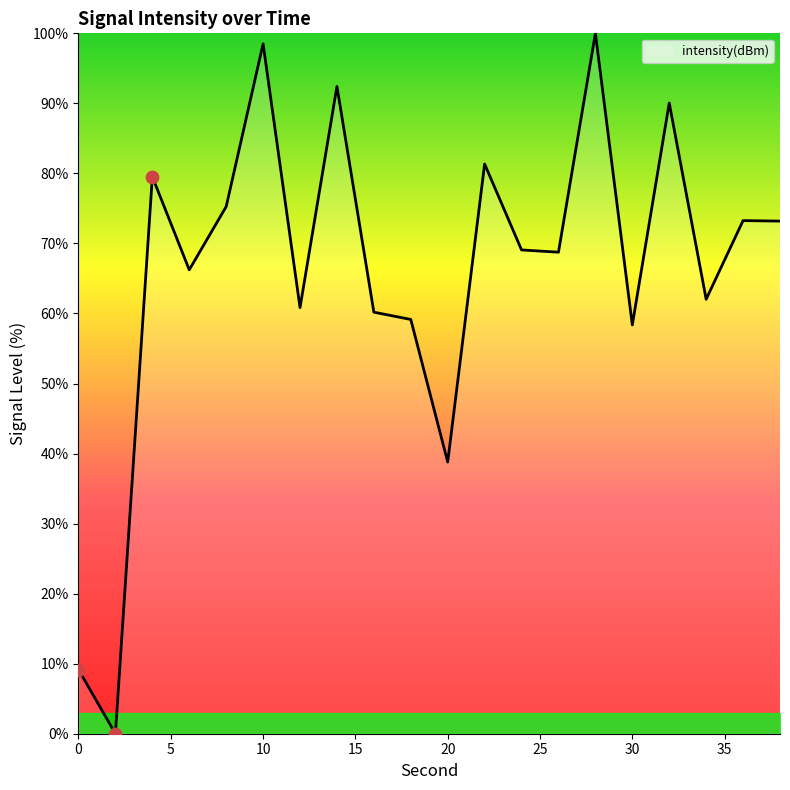

What is the difference between the maximum and minimum values?

100.0